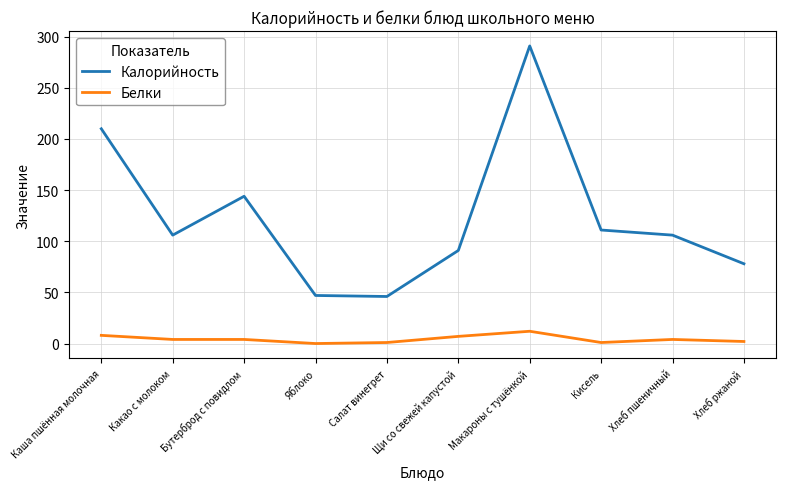

Count the number of categories in the chart.

10